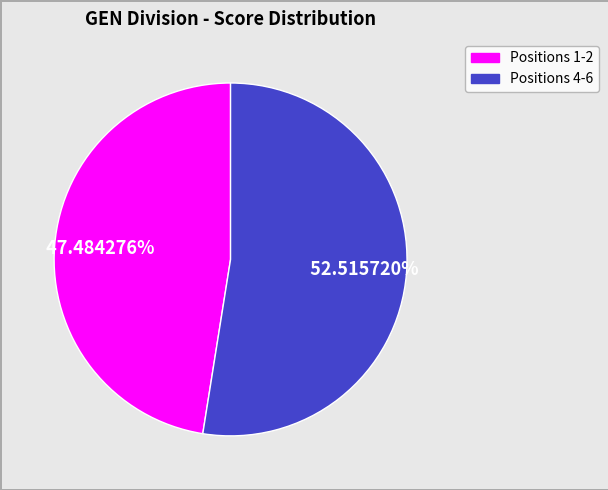

Is there any slice that represents more than half of the pie?

Yes